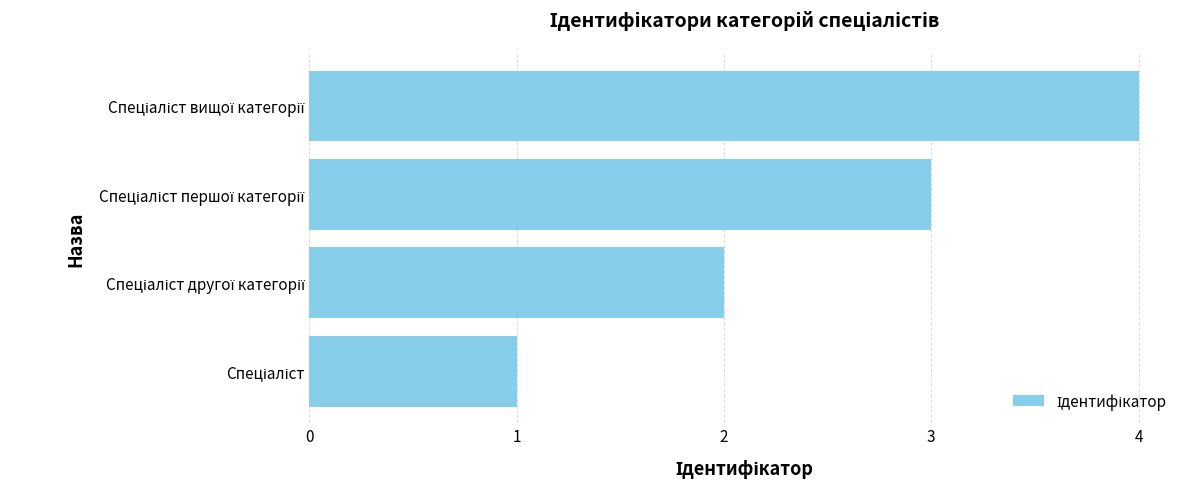

What is the greatest value displayed?

4